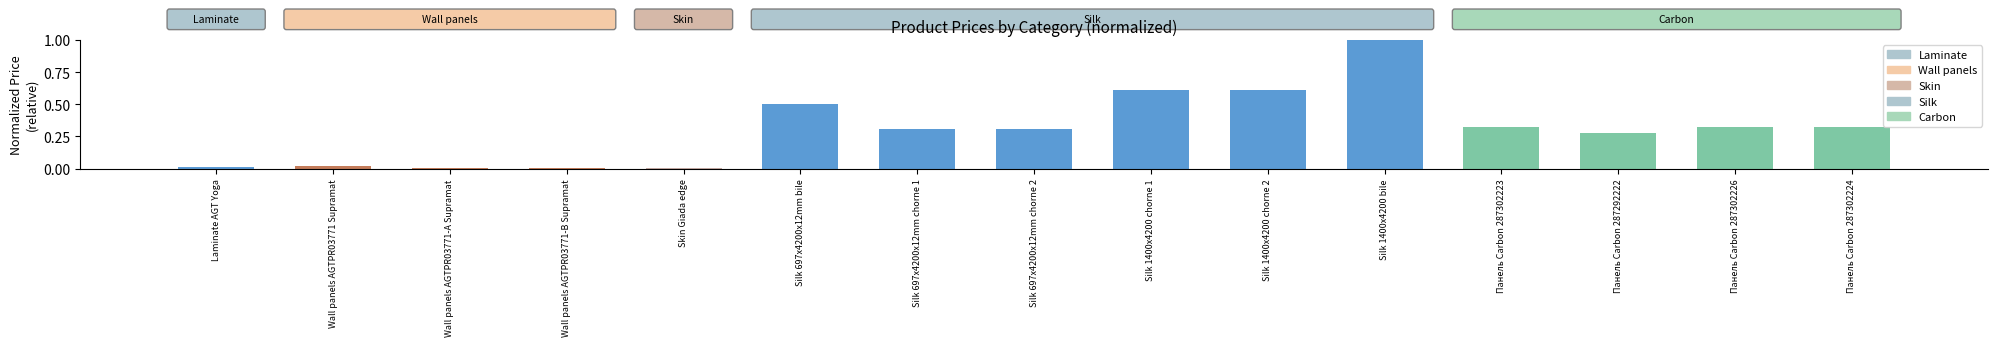

What is the sum of all values?

4.6